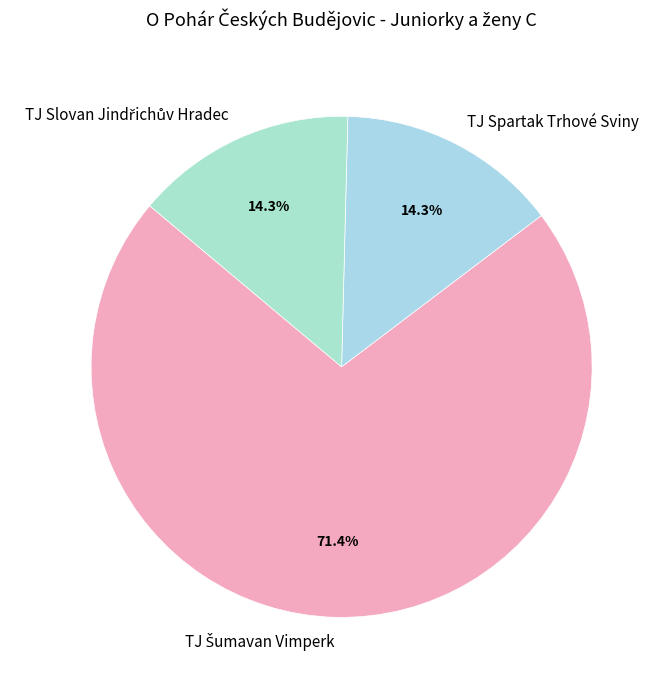

Does any single category account for the majority?

Yes